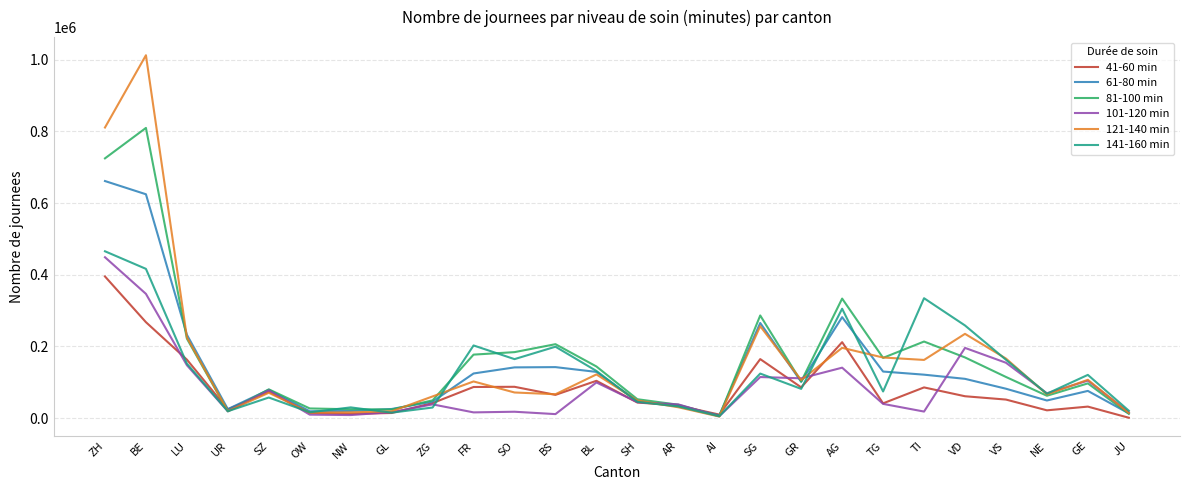

What is the maximum value shown in the chart?

1012448